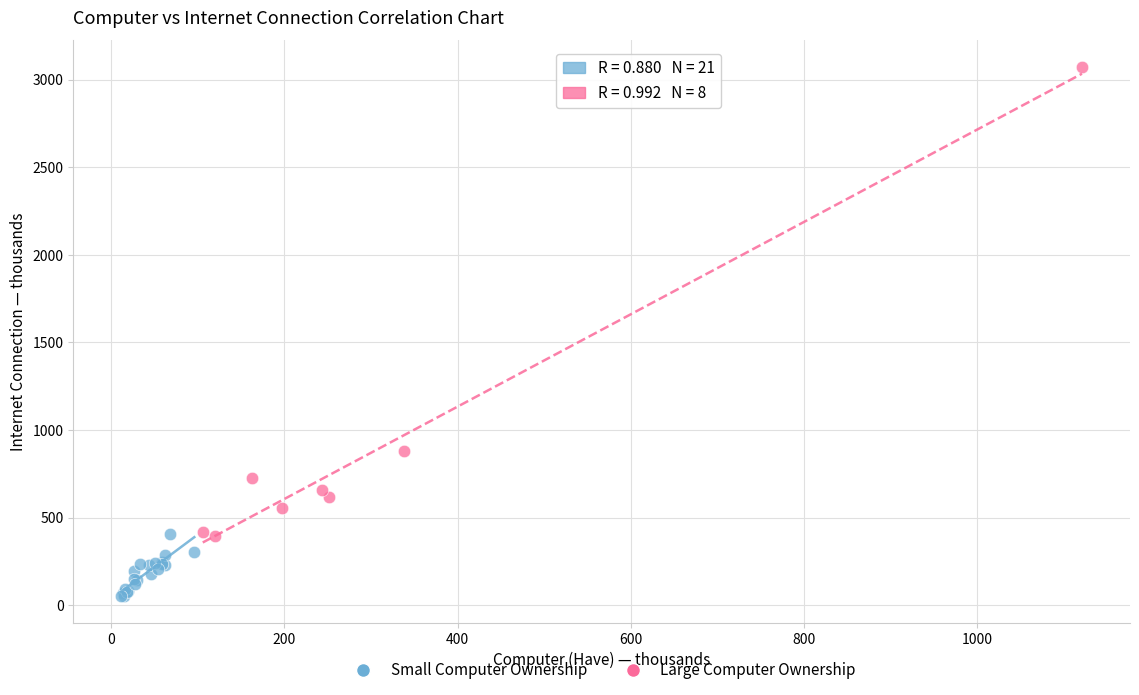

Which series has the widest spread of Y values?

Large Computer Ownership